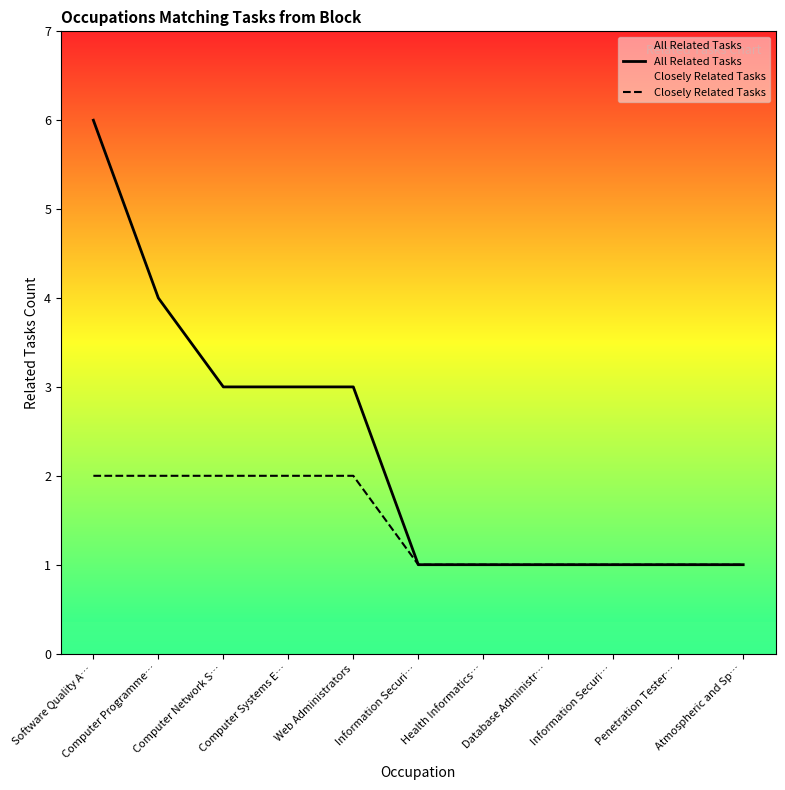

Which category has the highest value in the All Related Tasks series?

Software Quality A…